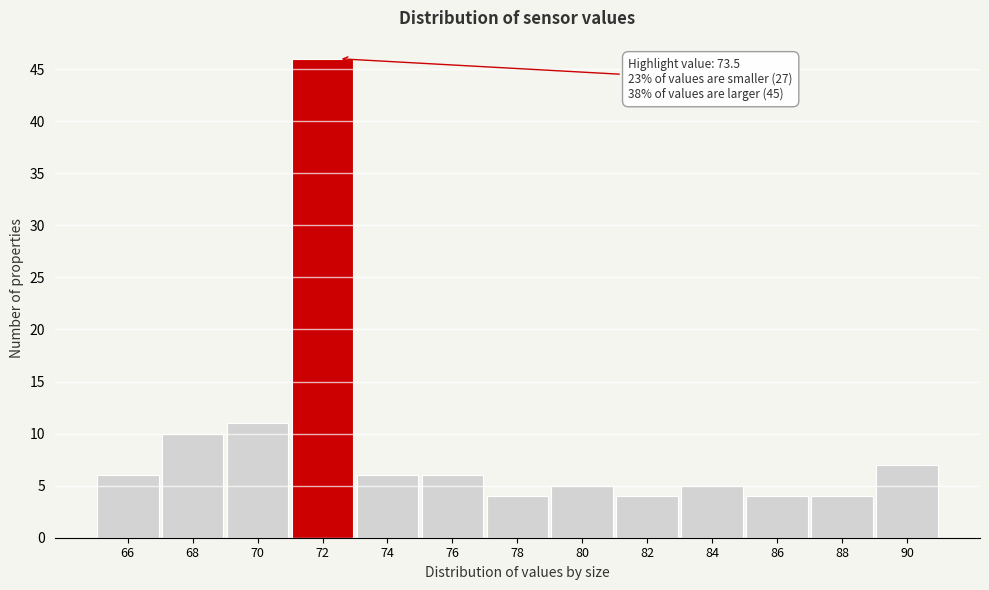

Reading left to right, list all the values displayed in this chart.

6	10	11	46	6	6	4	5	4	5	4	4	7